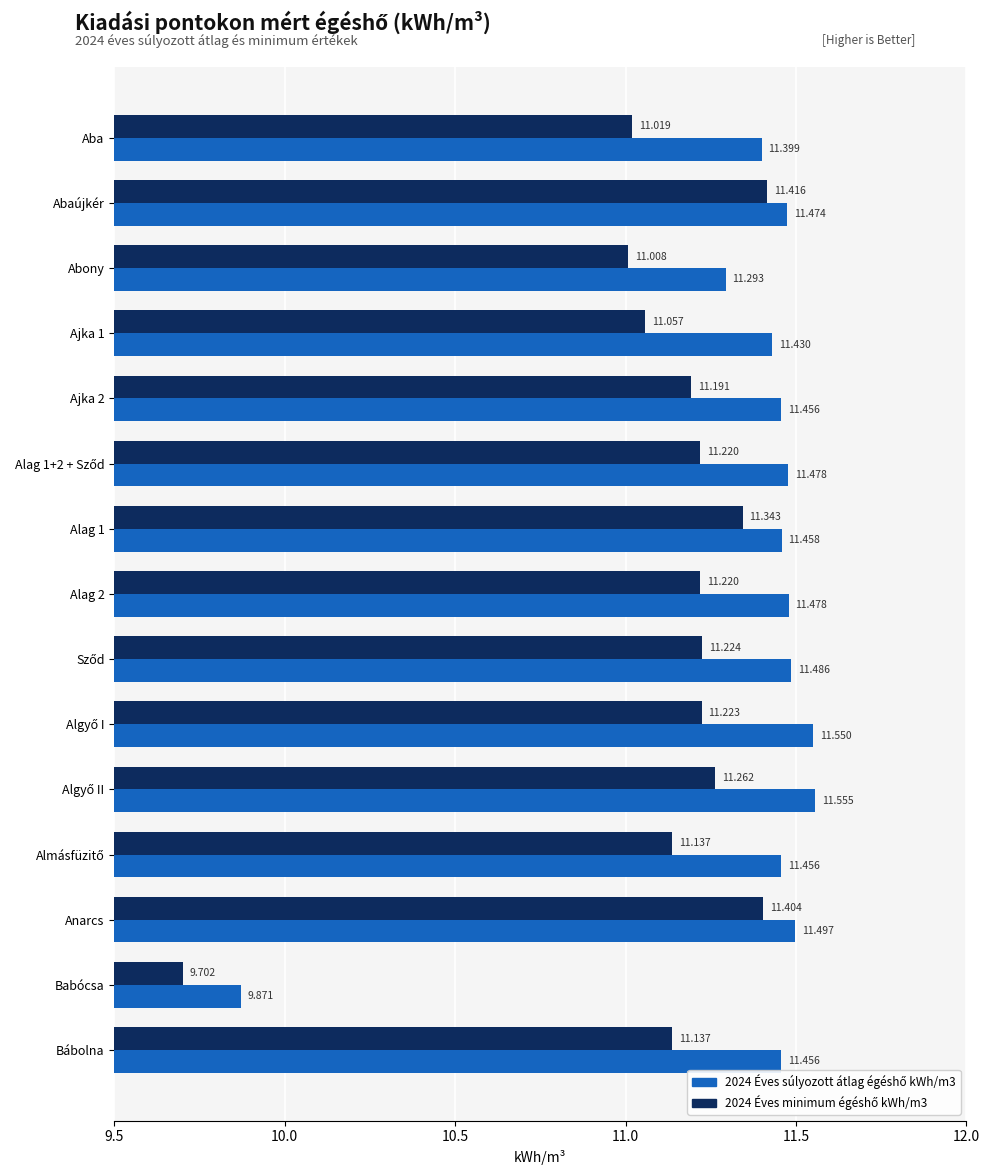

At which category is the sum across all series the highest?

Anarcs